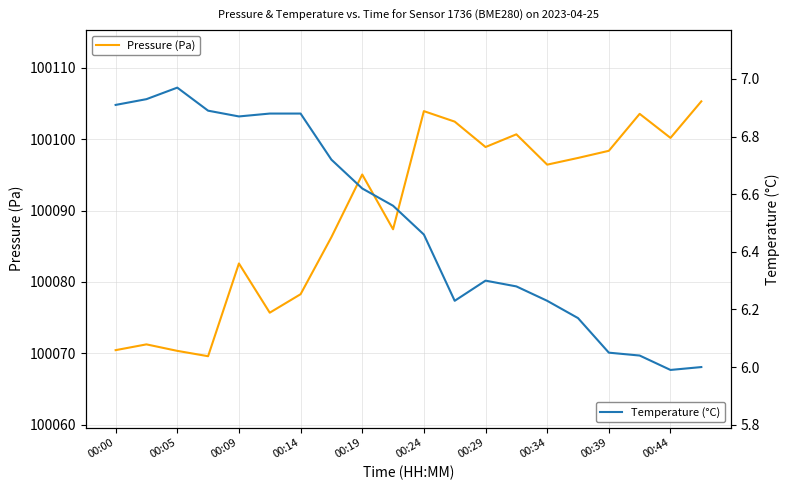

What is the maximum value for Pressure (Pa)?

100105.3